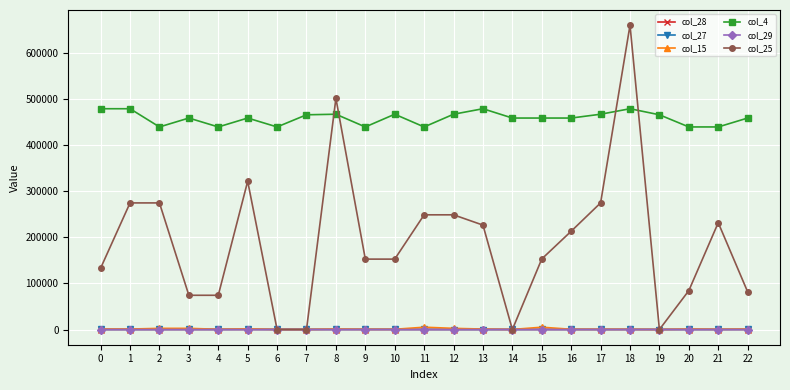

Read the col_27 value at 16.

97